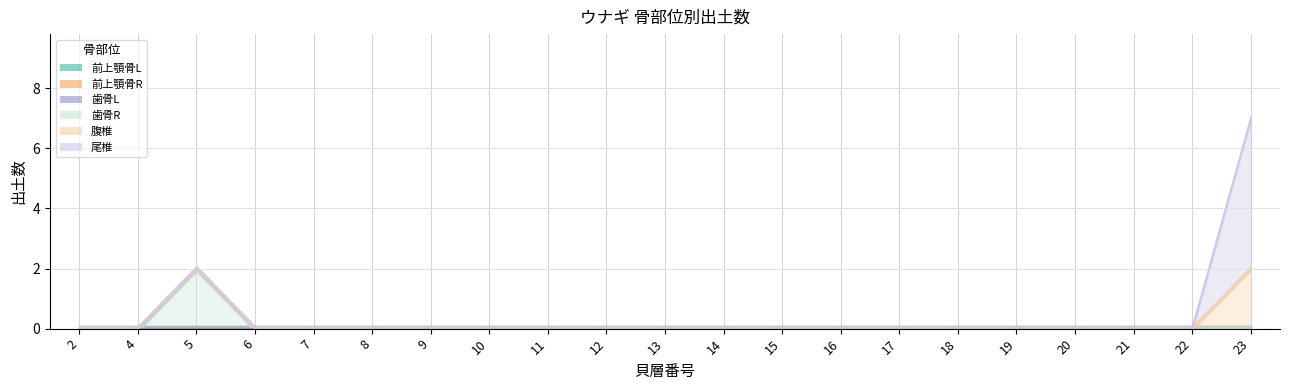

Count the 歯骨R values in the range 0 to 1.

20